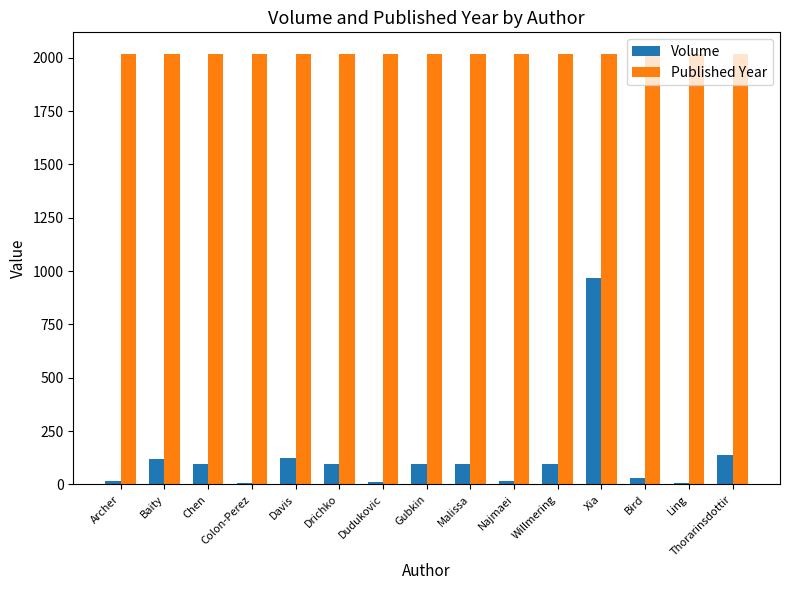

At which category is the sum across all series the highest?

Xia